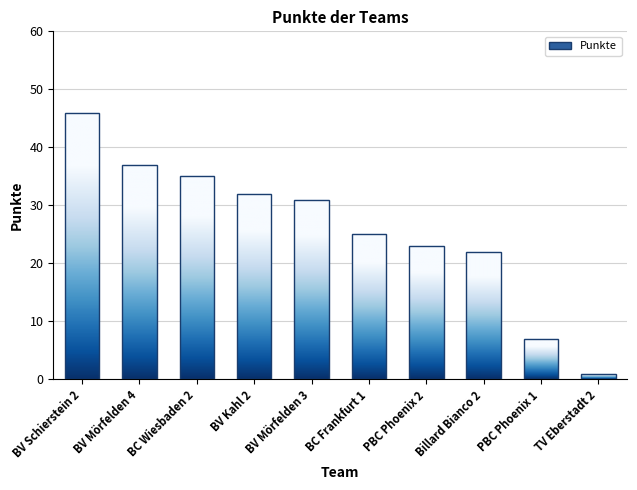

The value at BV Kahl 2 is 43. True or false?

False